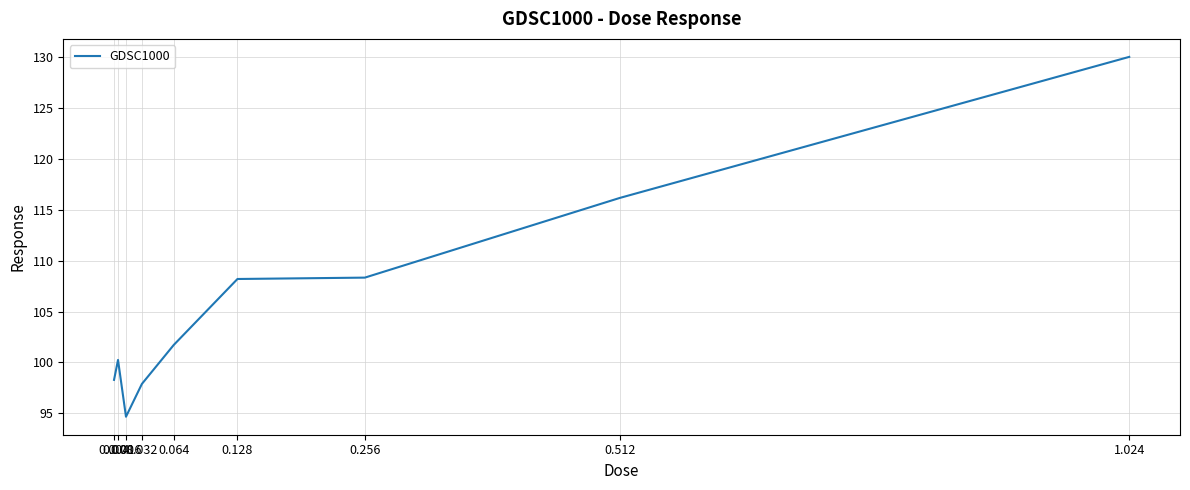

What is the smallest value displayed?

94.7